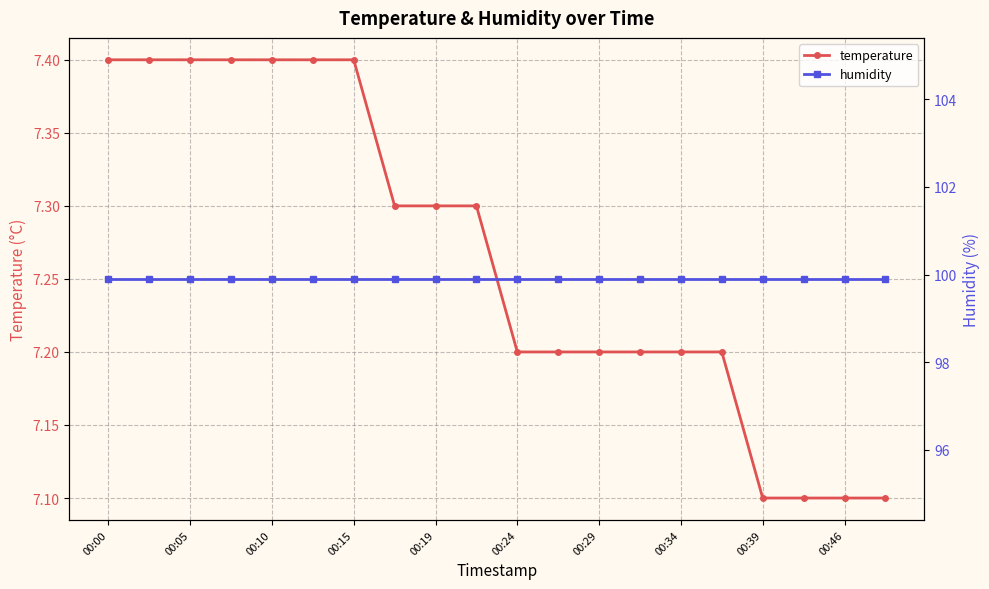

What are all the series names shown in the legend?

temperature, humidity